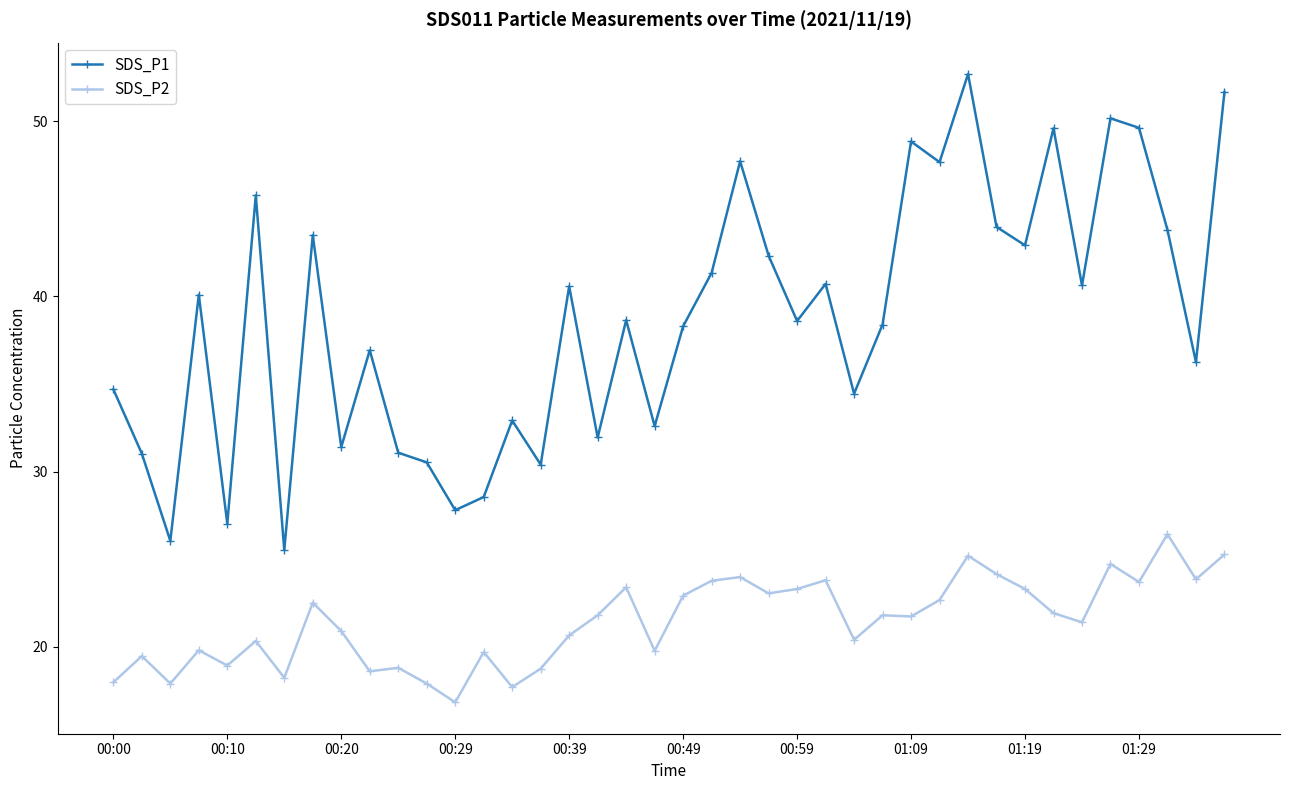

What is the minimum value shown in the chart?

16.8